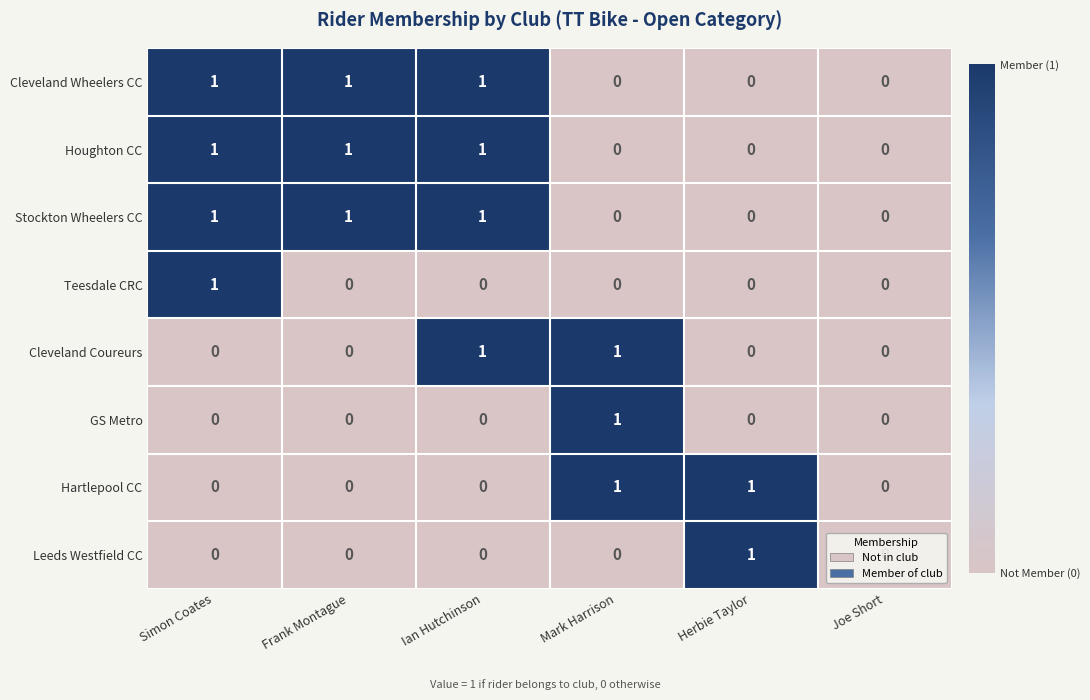

Which category has the highest value in the Leeds Westfield CC series?

Herbie Taylor